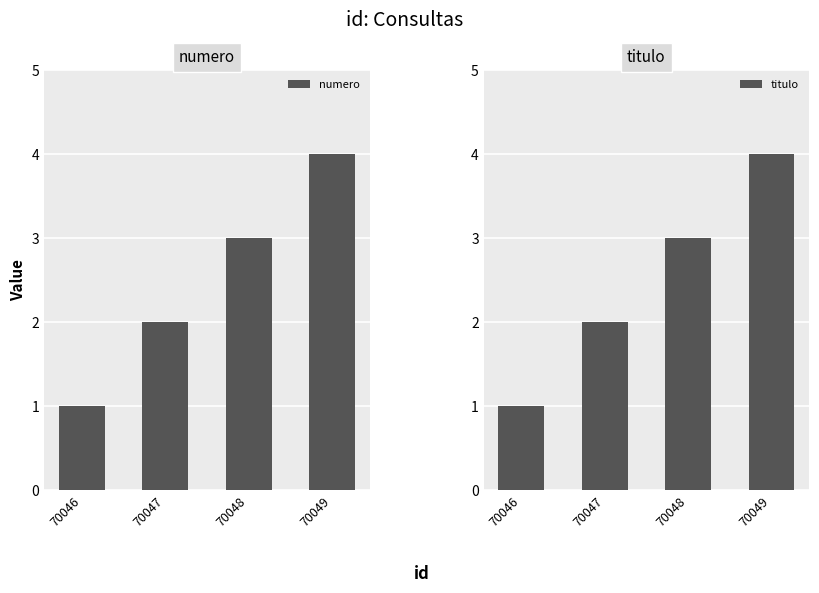

At 70046, list the series in order from smallest to largest.

numero, titulo